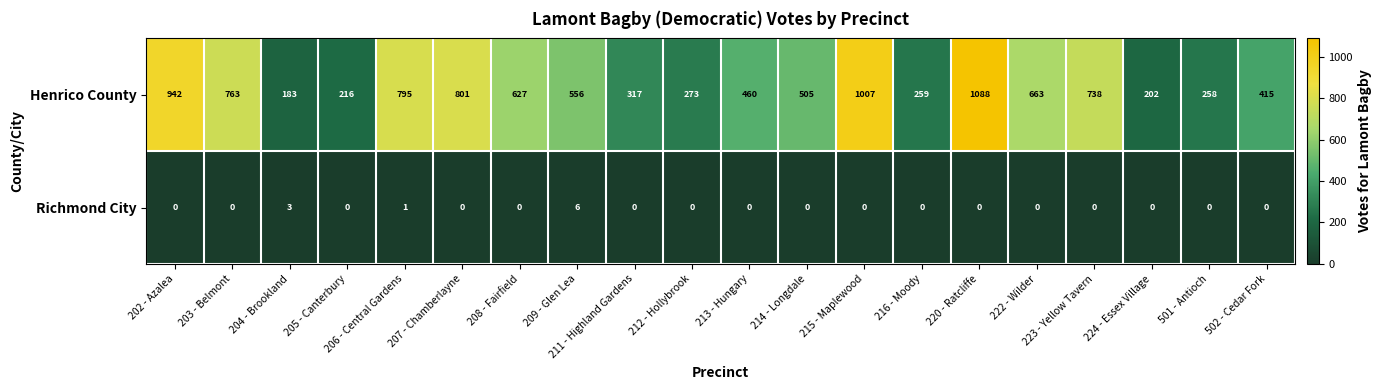

What is the approximate value of Henrico County at 204 - Brookland, to the nearest 10?

180